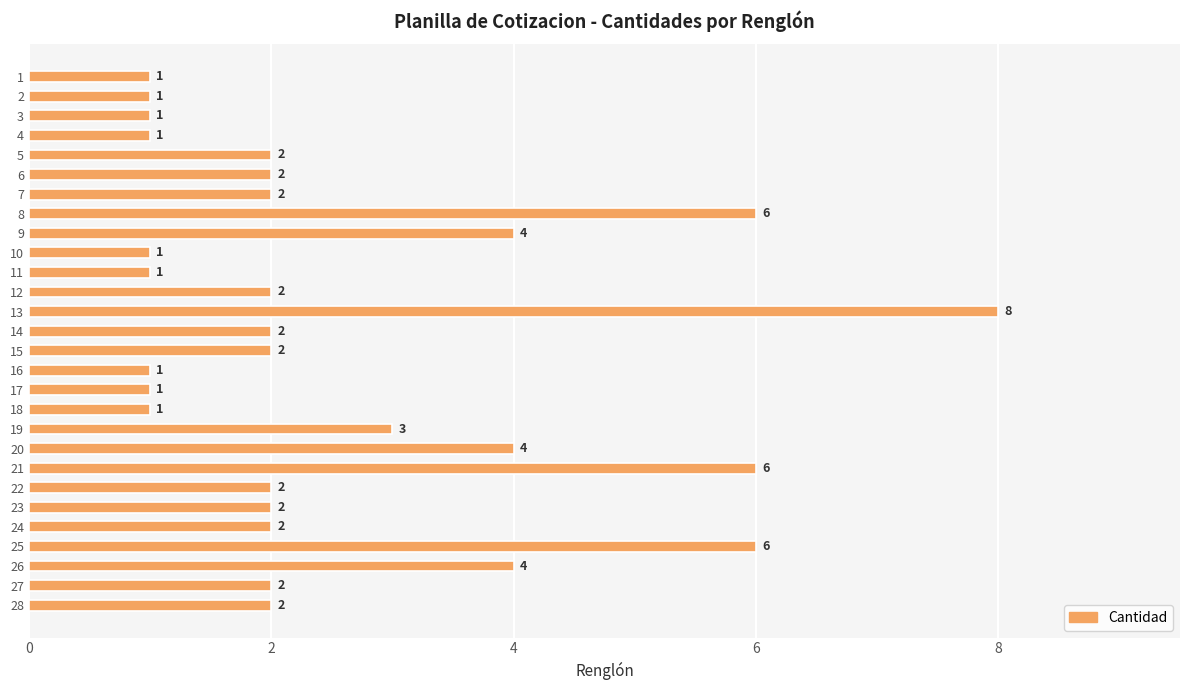

Approximately how many times larger is the value at 10 compared to 22?

0.5